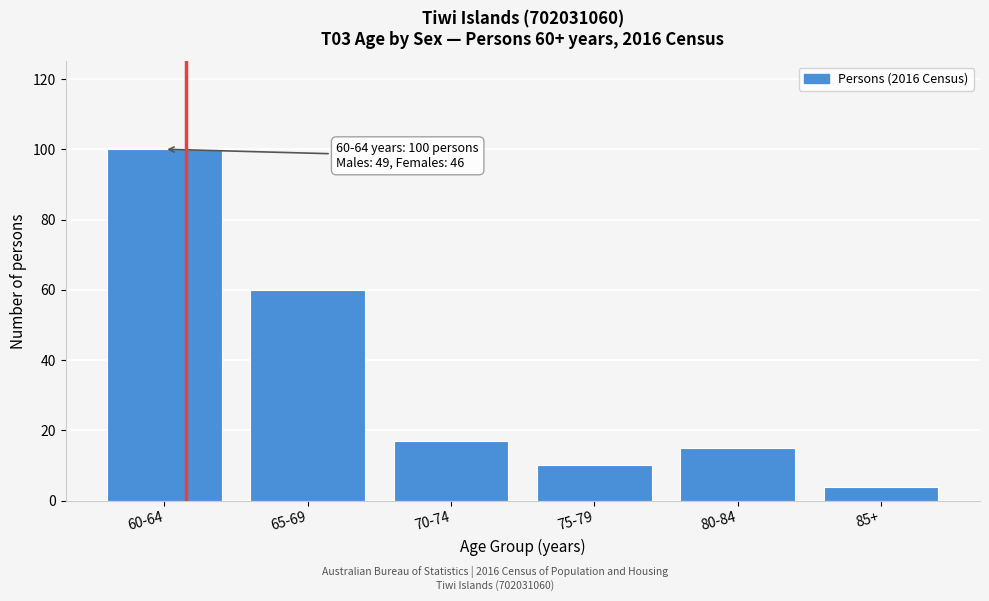

Reading left to right, what are all the values shown in this chart?

100	60	17	10	15	4